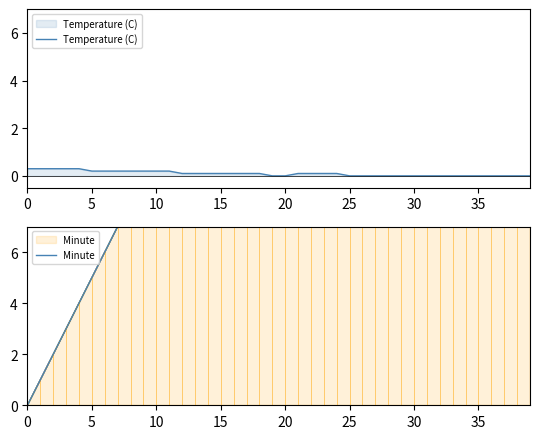

At which label is Temperature (C) closest to 0?

19